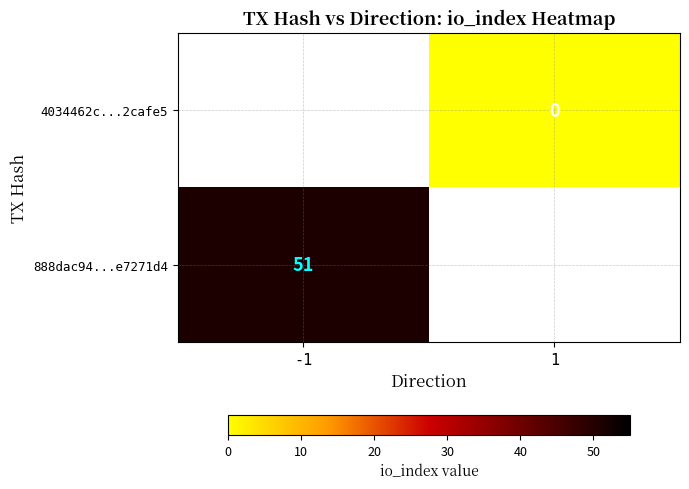

True or false: 888dac94...e7271d4 has a value of 68 at -1.

False